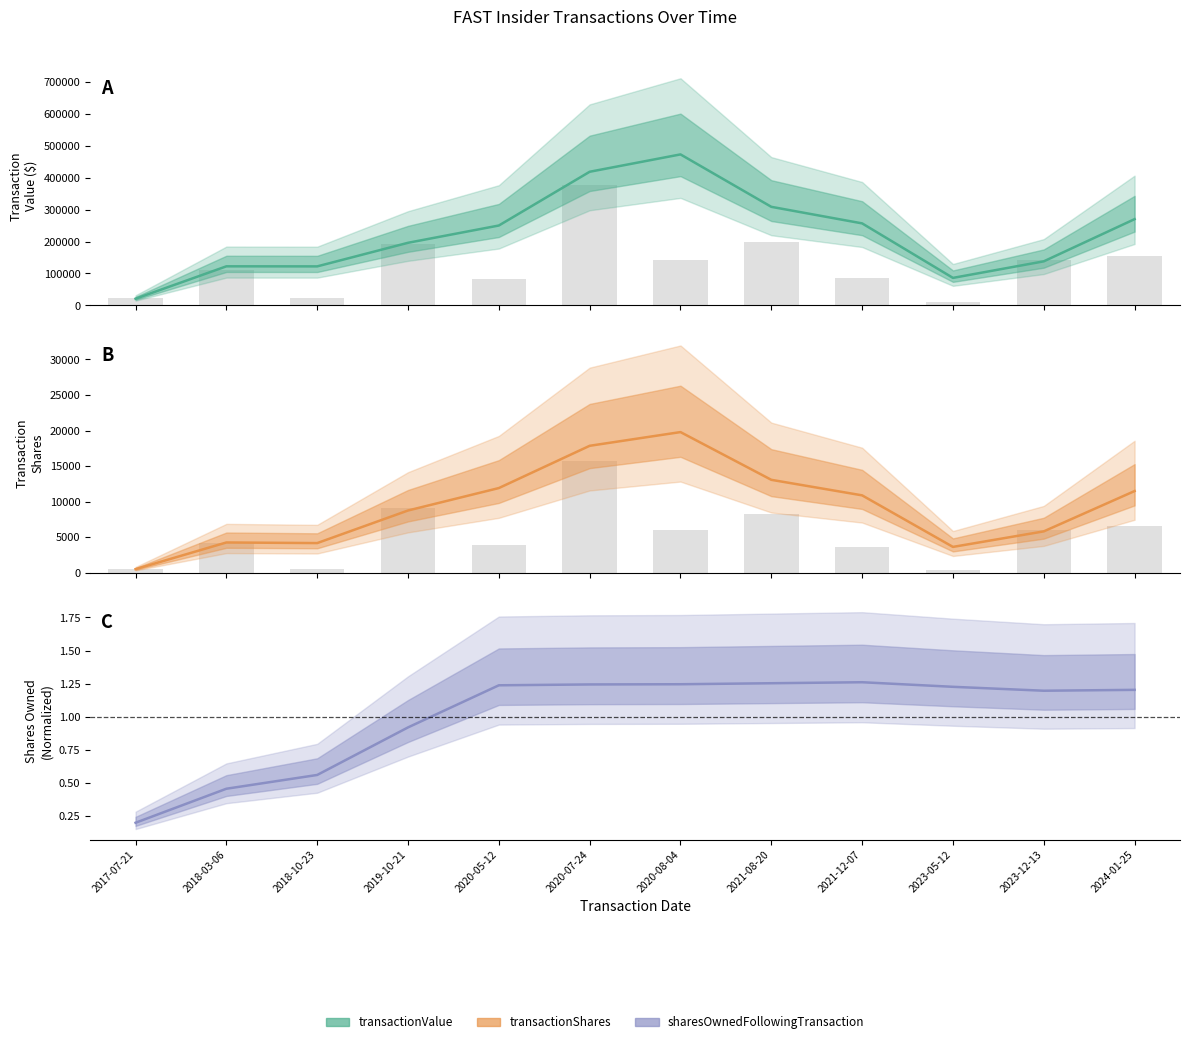

True or false: sharesOwnedFollowingTransaction has a value of 1.2 at 2024-01-25.

True